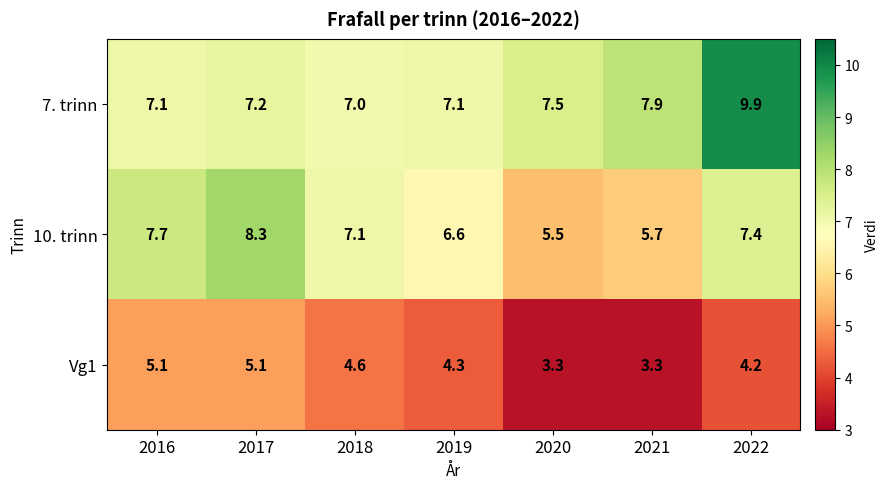

Which series has the widest spread of values?

7. trinn